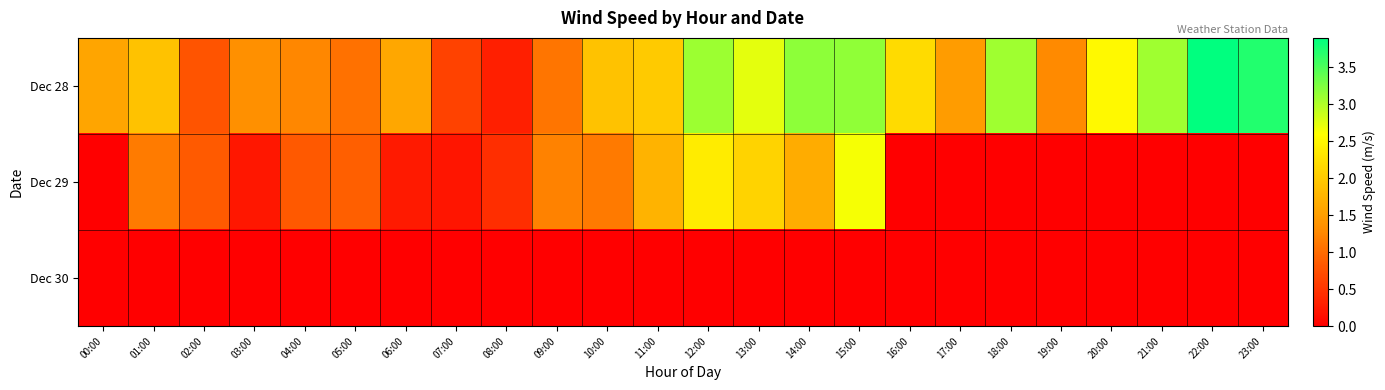

Rank the series by their maximum value, from lowest to highest.

Dec 30, Dec 29, Dec 28